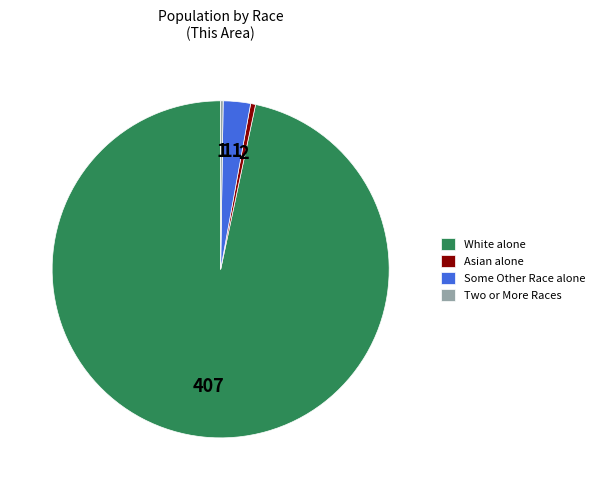

Combined, do White alone and Some Other Race alone account for over 50%?

Yes